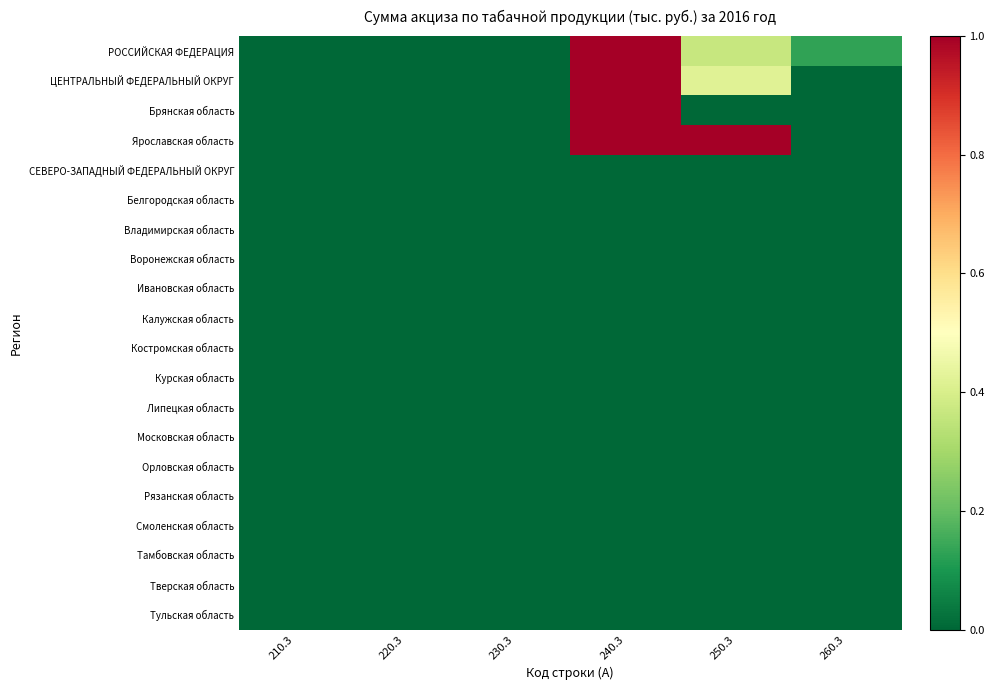

Rank the series at 210.3 from highest to lowest value.

РОССИЙСКАЯ ФЕДЕРАЦИЯ, ЦЕНТРАЛЬНЫЙ ФЕДЕРАЛЬНЫЙ ОКРУГ, Брянская область, Ярославская область, СЕВЕРО-ЗАПАДНЫЙ ФЕДЕРАЛЬНЫЙ ОКРУГ, Белгородская область, Владимирская область, Воронежская область, Ивановская область, Калужская область, Костромская область, Курская область, Липецкая область, Московская область, Орловская область, Рязанская область, Смоленская область, Тамбовская область, Тверская область, Тульская область